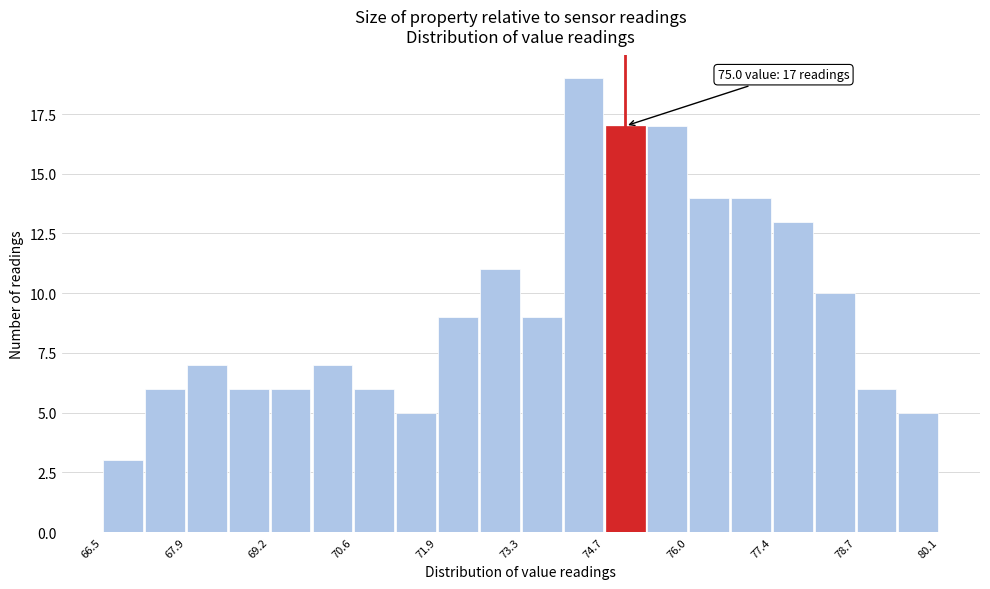

Read against the x-axis, roughly where is the centre of the tallest bar?

74.4